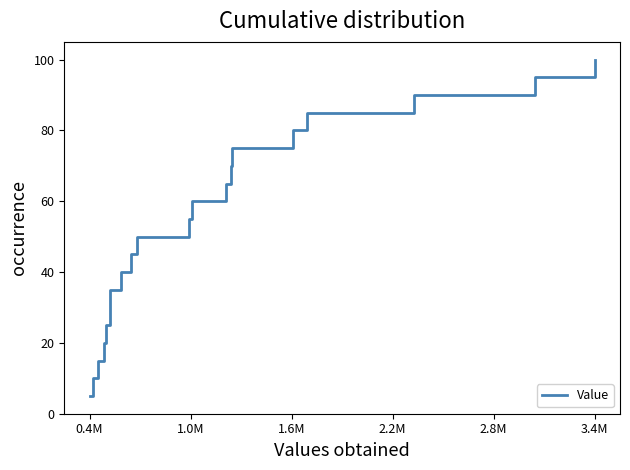

Does the chart display data point markers on the line(s)?

No